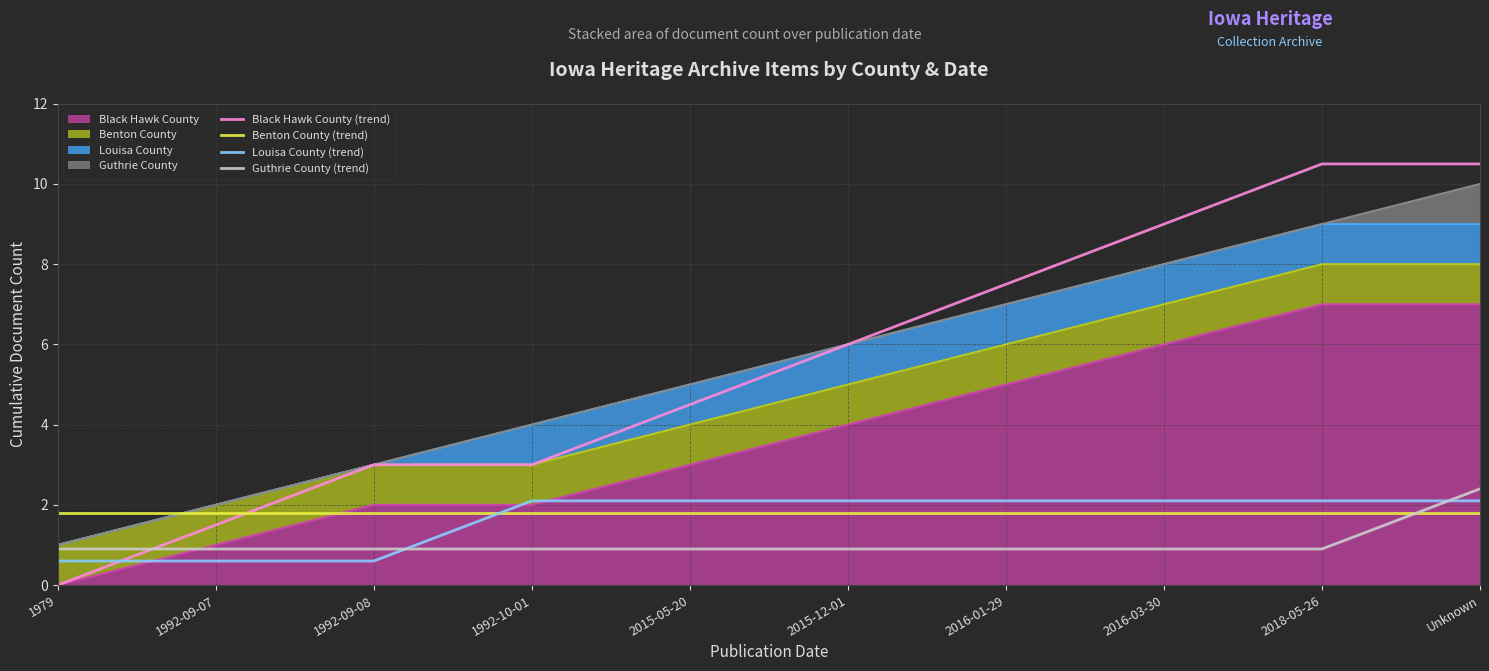

How many values in Black Hawk County (trend) are above zero?

9